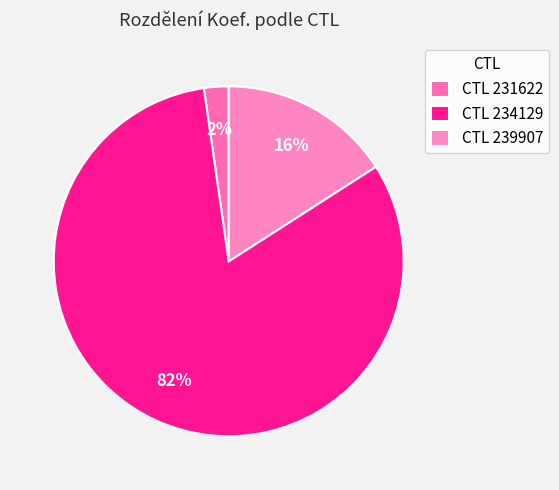

To the nearest percent, what is the difference between the largest and smallest slice percentages?

80%